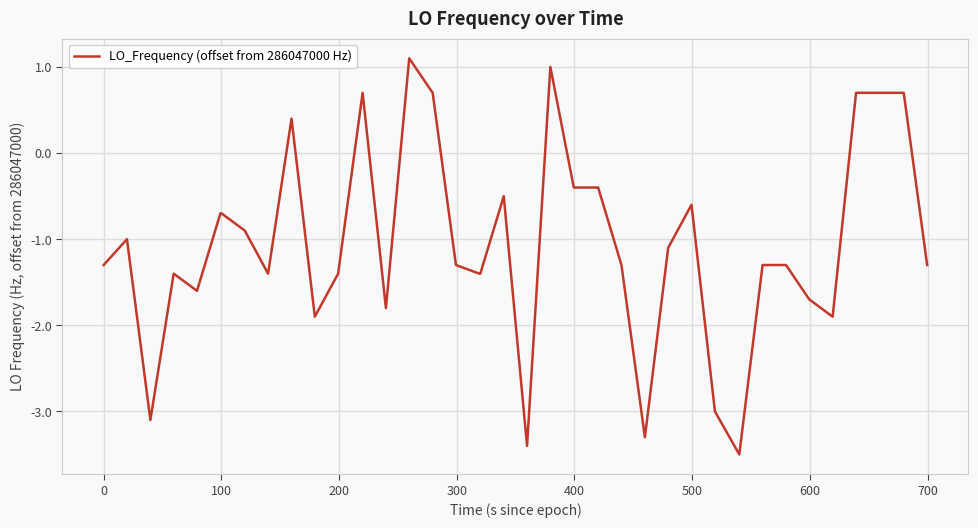

Reading left to right, list all the values displayed in this chart.

-1.3	-1.0	-3.1	-1.4	-1.6	-0.7	-0.7	-0.9	-1.4	0.4	-1.9	-1.4	0.7	-1.8	1.1	0.7	-1.3	-1.4	-1.4	-0.5	-3.4	1.0	-0.4	-0.4	-0.4	-1.3	-3.3	-1.1	-0.6	-3.0	-3.5	-1.3	-1.3	-1.7	-1.9	0.7	0.7	0.7	0.7	-1.3